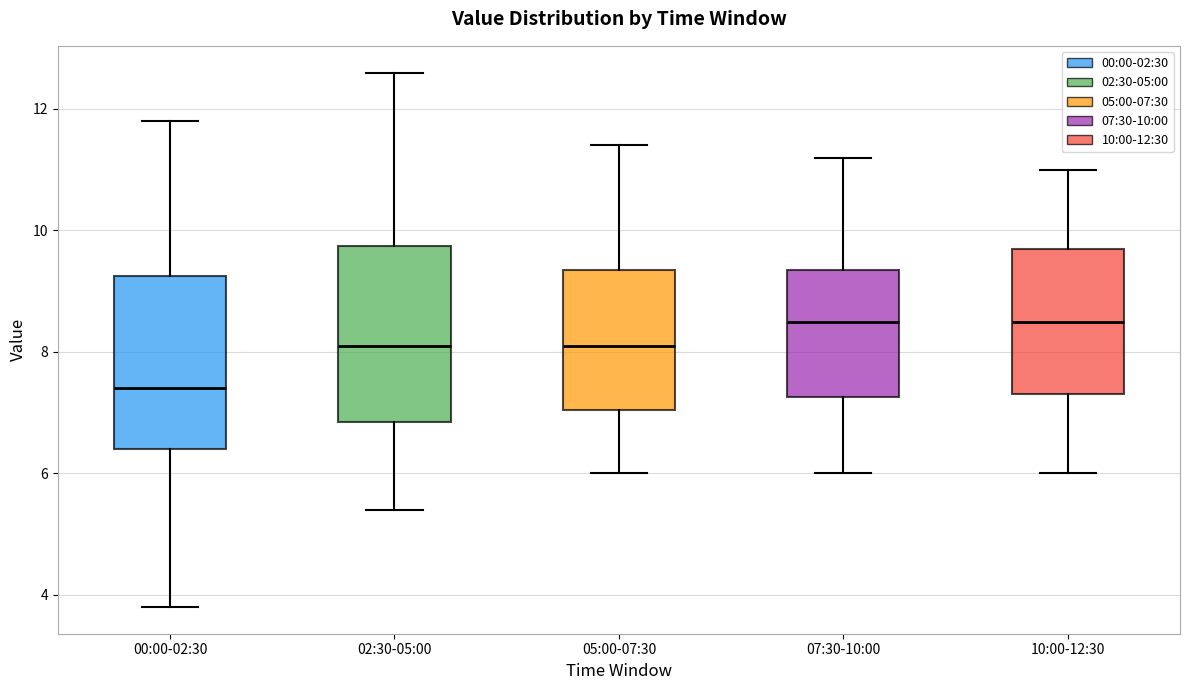

Reading left to right, transcribe this box plot: for each box, give where its median line is, the range the box spans, and where its two whiskers end, as read against the y-axis. The values are not printed on the chart, so give them approximately, as read against the axis.

00:00-02:30: median 7.4, box 6.4 to 9.2, whiskers 3.8 to 11.8
02:30-05:00: median 8.2, box 6.8 to 9.8, whiskers 5.4 to 12.6
05:00-07:30: median 8.2, box 7.0 to 9.4, whiskers 6.0 to 11.4
07:30-10:00: median 8.6, box 7.2 to 9.4, whiskers 6.0 to 11.2
10:00-12:30: median 8.6, box 7.4 to 9.8, whiskers 6.0 to 11.0